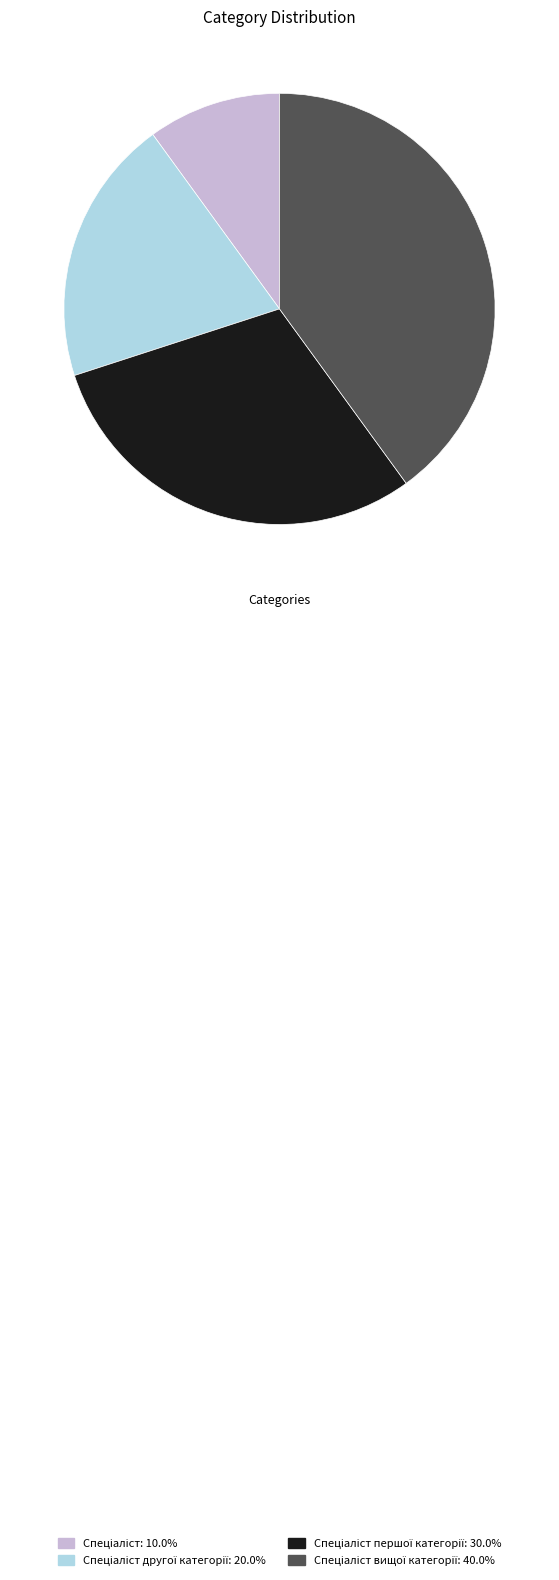

Is there a majority slice in this chart?

No